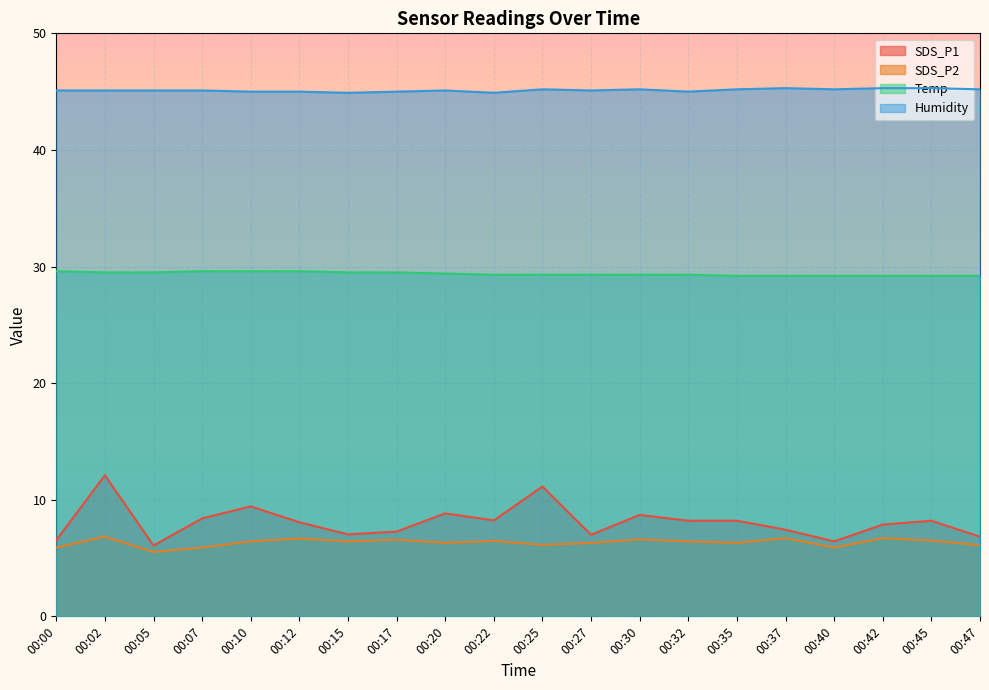

Reading right to left, what are all the values shown in this chart?

SDS_P1: 00:47=6.8	00:45=8.2	00:42=7.9	00:40=6.4	00:37=7.4	00:35=8.2	00:32=8.2	00:30=8.7	00:27=7.0	00:25=11.1	00:22=8.2	00:20=8.8	00:17=7.3	00:15=7.0	00:12=8.1	00:10=9.4	00:07=8.4	00:05=6.1	00:02=12.1	00:00=6.5
SDS_P2: 00:47=6.1	00:45=6.5	00:42=6.7	00:40=5.9	00:37=6.7	00:35=6.3	00:32=6.4	00:30=6.6	00:27=6.3	00:25=6.1	00:22=6.5	00:20=6.3	00:17=6.6	00:15=6.4	00:12=6.7	00:10=6.4	00:07=5.9	00:05=5.5	00:02=6.8	00:00=5.9
Temp: 00:47=29.2	00:45=29.2	00:42=29.2	00:40=29.2	00:37=29.2	00:35=29.2	00:32=29.3	00:30=29.3	00:27=29.3	00:25=29.3	00:22=29.3	00:20=29.4	00:17=29.5	00:15=29.5	00:12=29.6	00:10=29.6	00:07=29.6	00:05=29.5	00:02=29.5	00:00=29.6
Humidity: 00:47=45.2	00:45=45.3	00:42=45.3	00:40=45.2	00:37=45.3	00:35=45.2	00:32=45.0	00:30=45.2	00:27=45.1	00:25=45.2	00:22=44.9	00:20=45.1	00:17=45.0	00:15=44.9	00:12=45.0	00:10=45.0	00:07=45.1	00:05=45.1	00:02=45.1	00:00=45.1